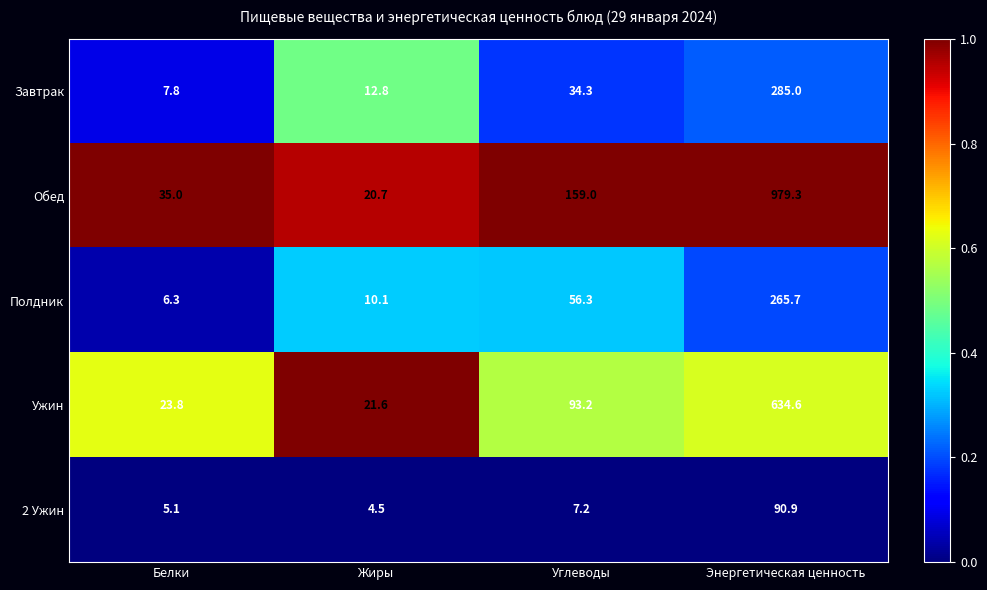

Reading left to right, what are all the values shown in this chart?

Завтрак: Белки=7.8	Жиры=12.8	Углеводы=34.3	Энергетическая ценность=285.0
Обед: Белки=35.0	Жиры=20.7	Углеводы=159.0	Энергетическая ценность=979.3
Полдник: Белки=6.3	Жиры=10.1	Углеводы=56.3	Энергетическая ценность=265.7
Ужин: Белки=23.8	Жиры=21.6	Углеводы=93.2	Энергетическая ценность=634.6
2 Ужин: Белки=5.1	Жиры=4.5	Углеводы=7.2	Энергетическая ценность=90.9